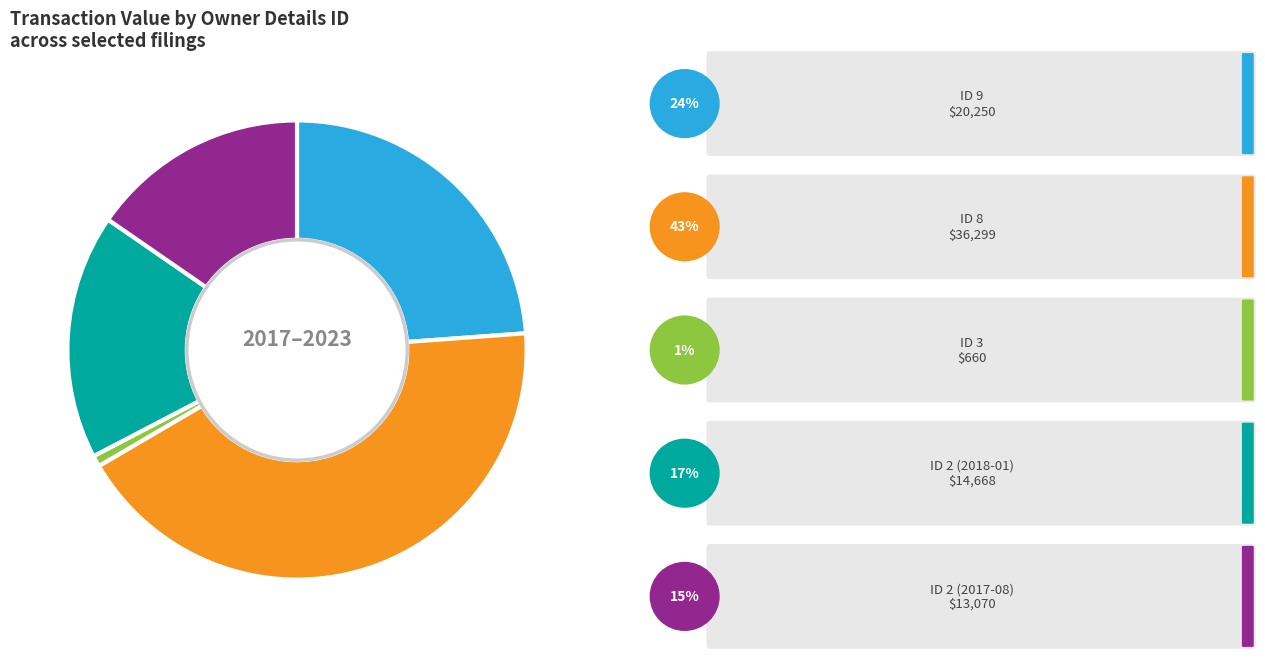

Is there any slice that represents more than half of the pie?

No